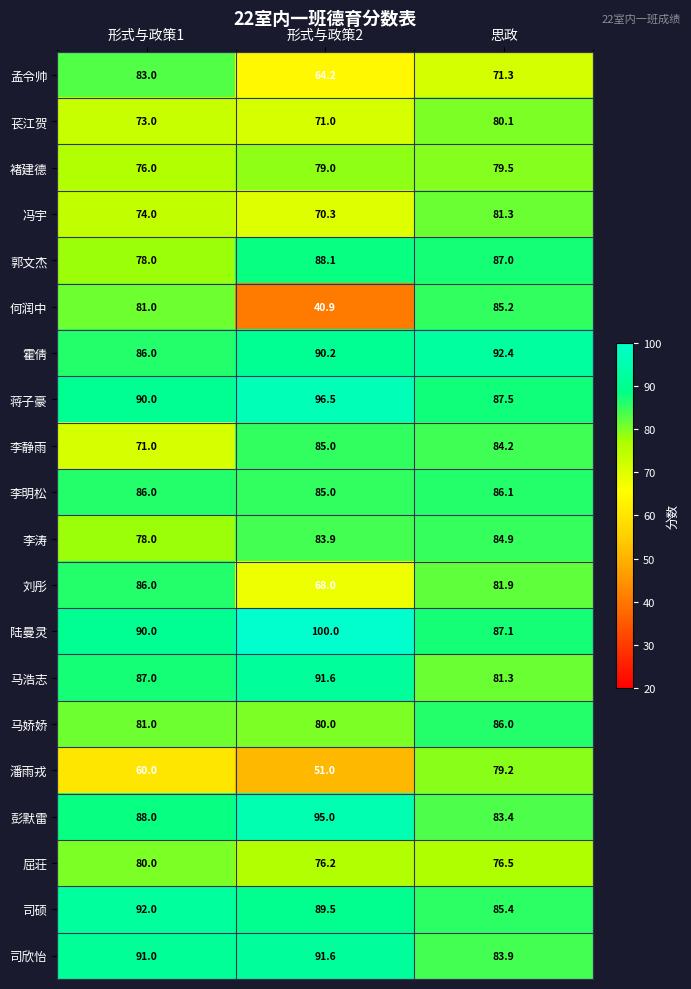

True or false: 马浩志 has a value of 81.3 at 思政.

True